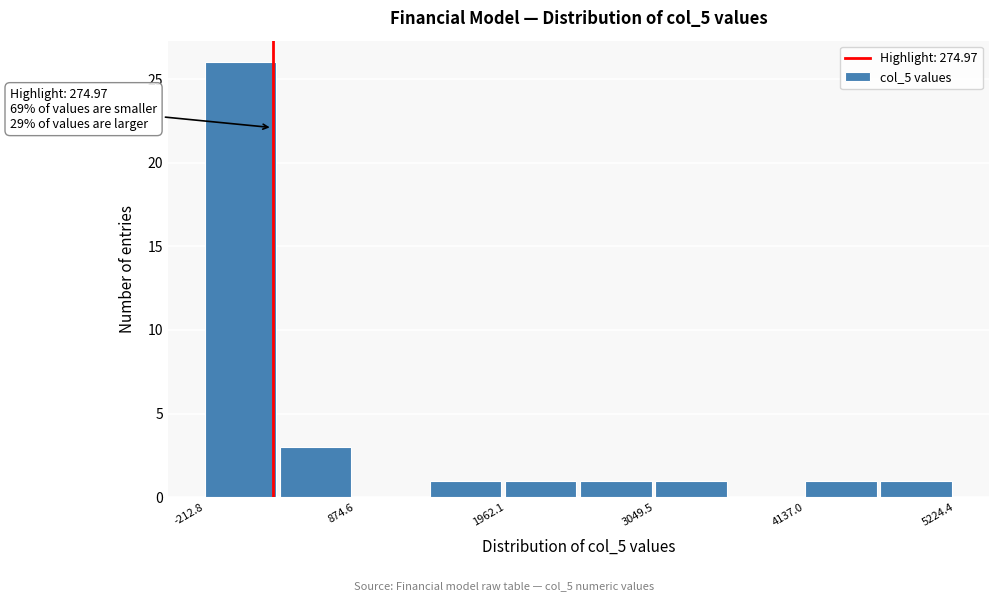

Around what value on the x-axis is the tallest bar? Give the approximate position of its centre, as read against the axis.

0